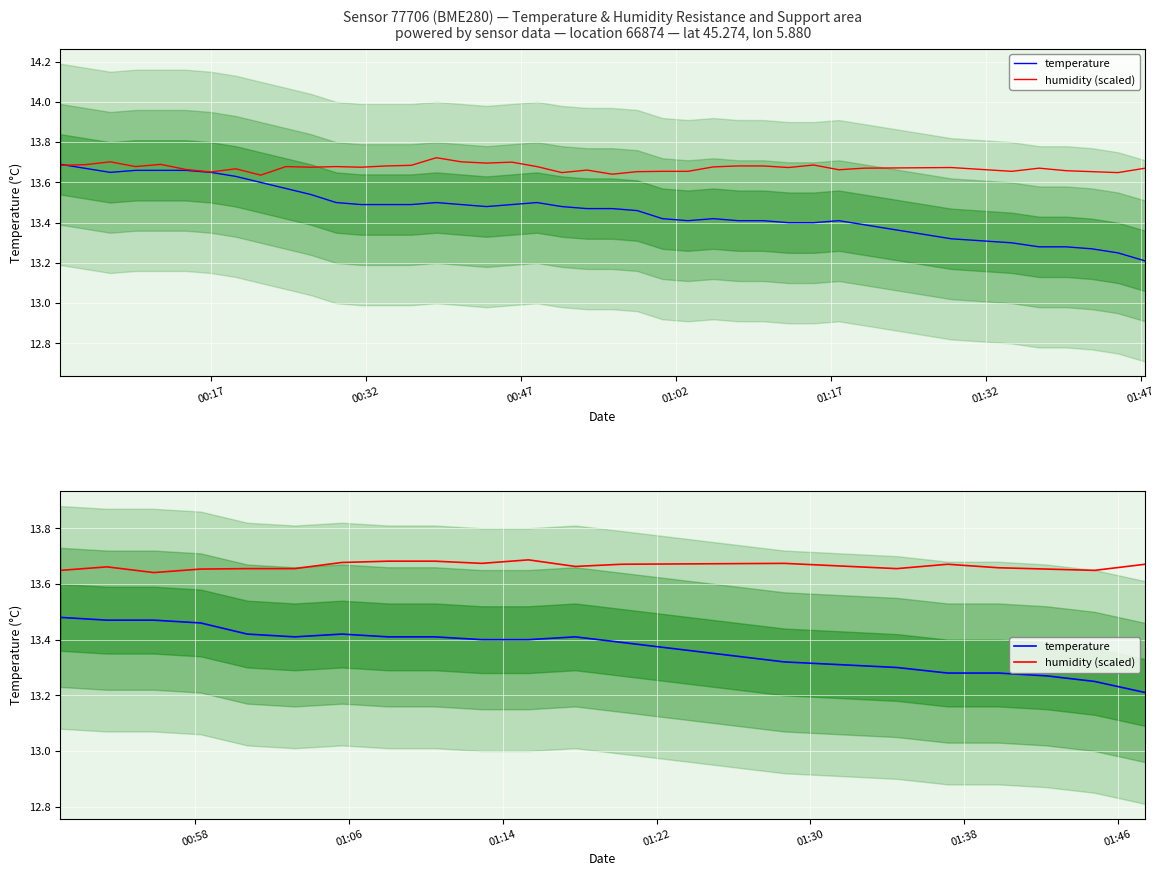

What is the smallest value displayed?

13.2